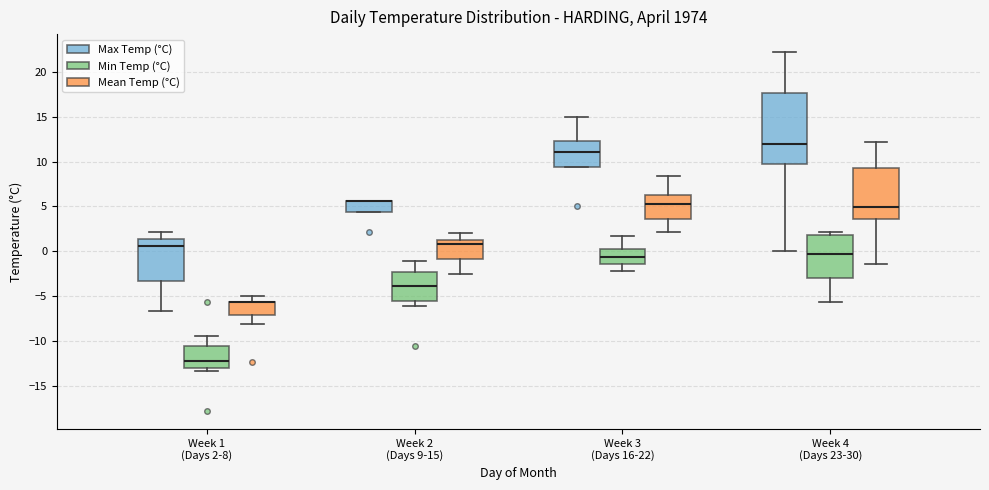

Comparing the boxes themselves (not the whiskers), which one is the tallest?

Week 4 (Days 23-30) (Max Temp (°C))